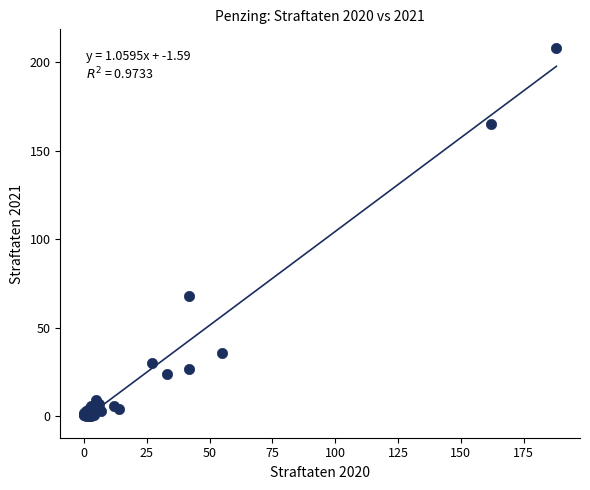

What Y value in the scatter plot is closest to 104?

68